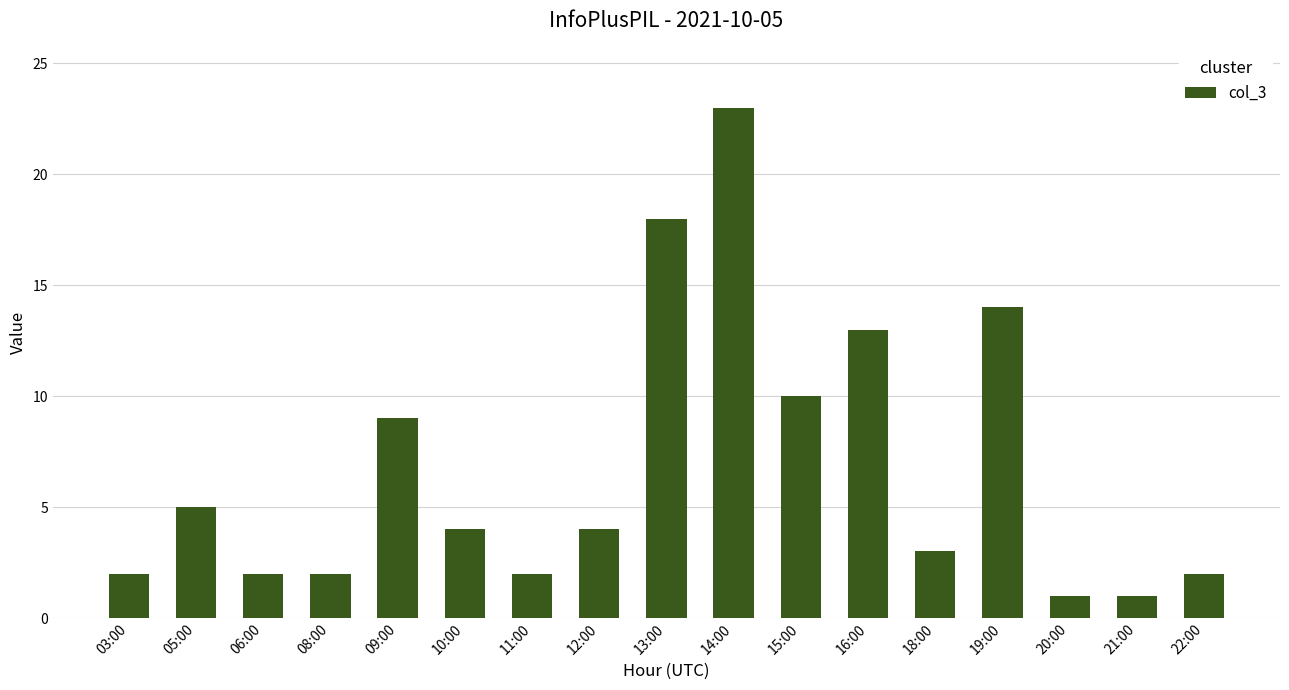

What is the label of the 17th bar from the right?

03:00